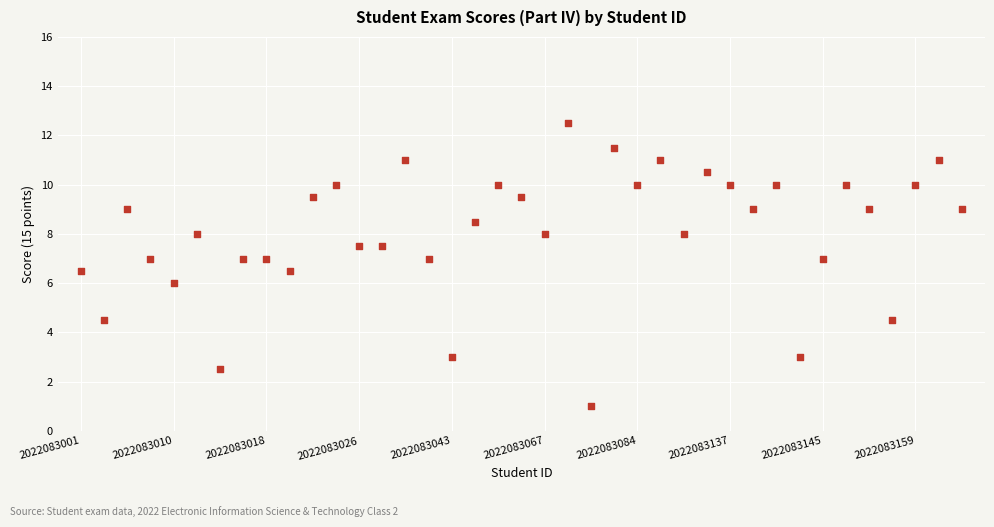

What is the range of Y values (max minus min)?

11.5